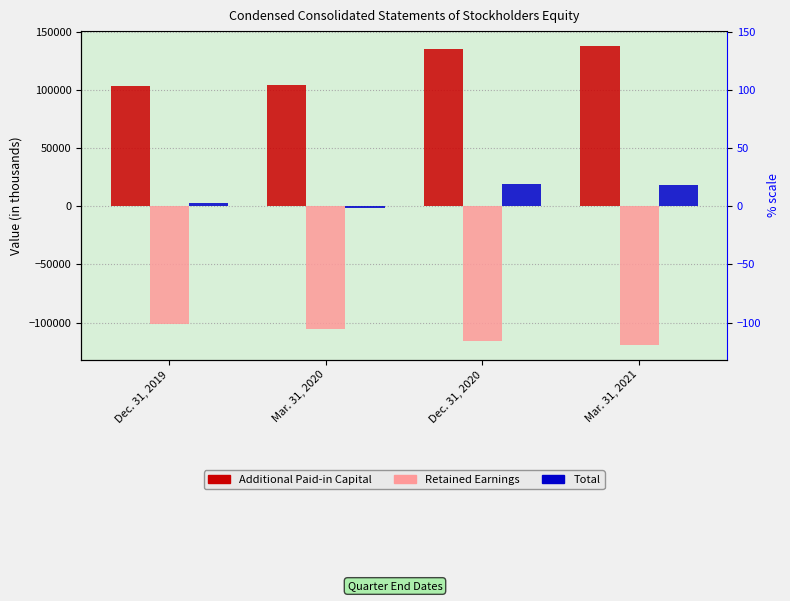

How many series are shown in this chart?

3